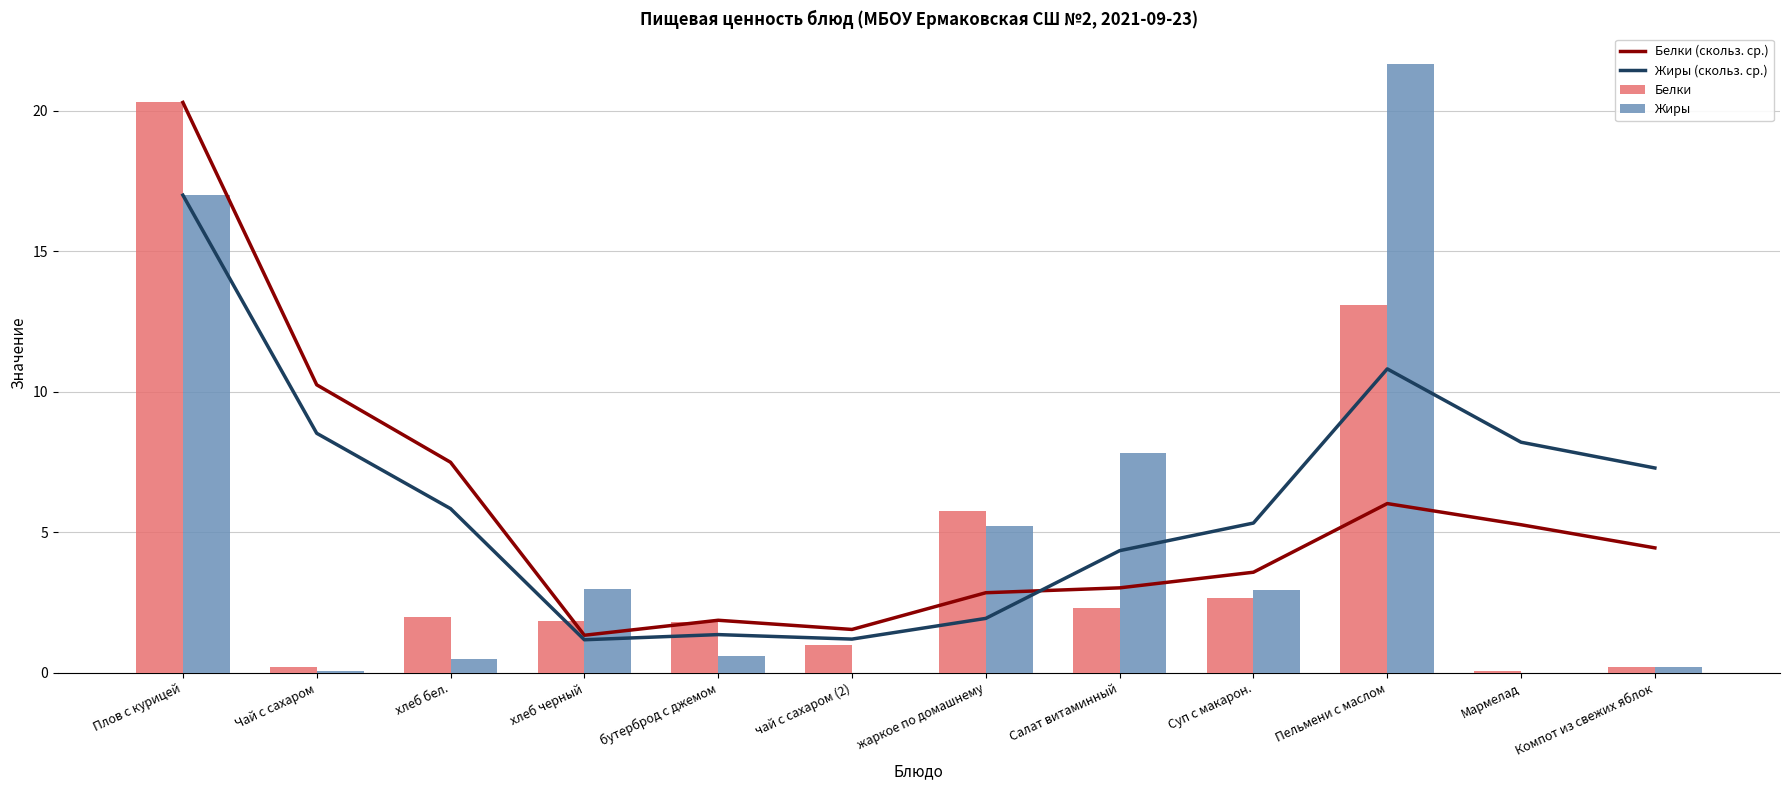

Which series has the largest total across all categories?

Жиры (скольз. ср.)